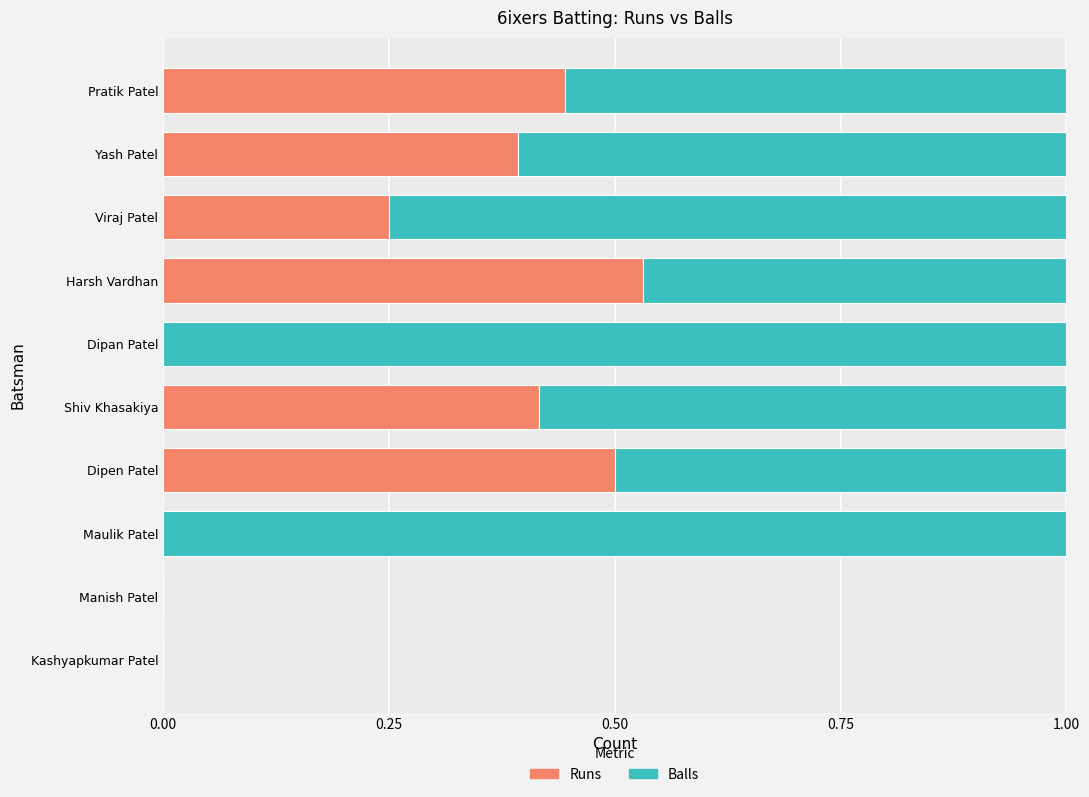

What is the total value across all series at Pratik Patel?

1.0